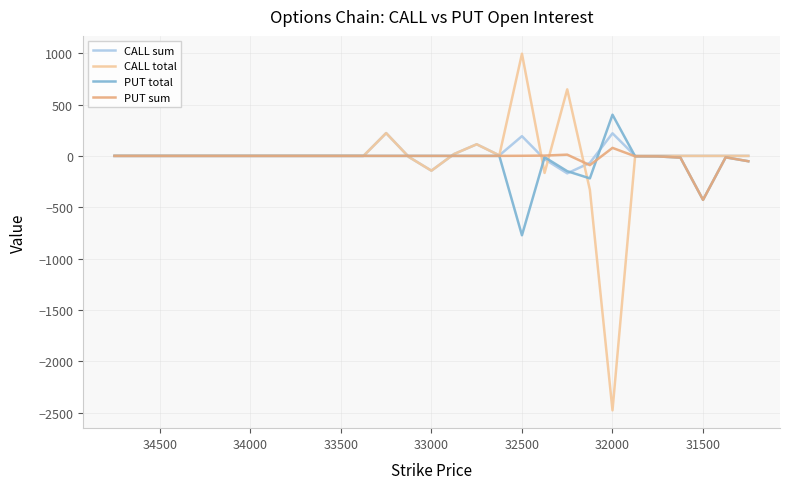

True or false: PUT total has more than 1 points higher than both neighbors.

True